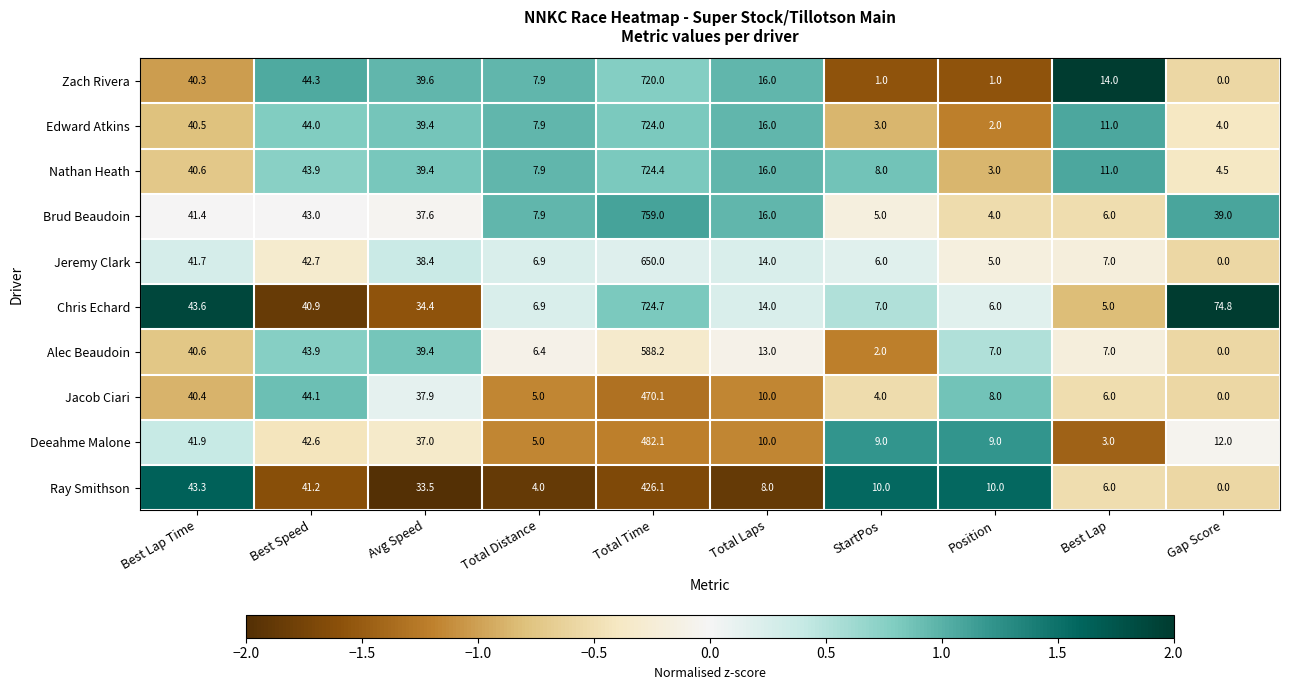

Where is Chris Echard nearest to the value 364?

Gap Score